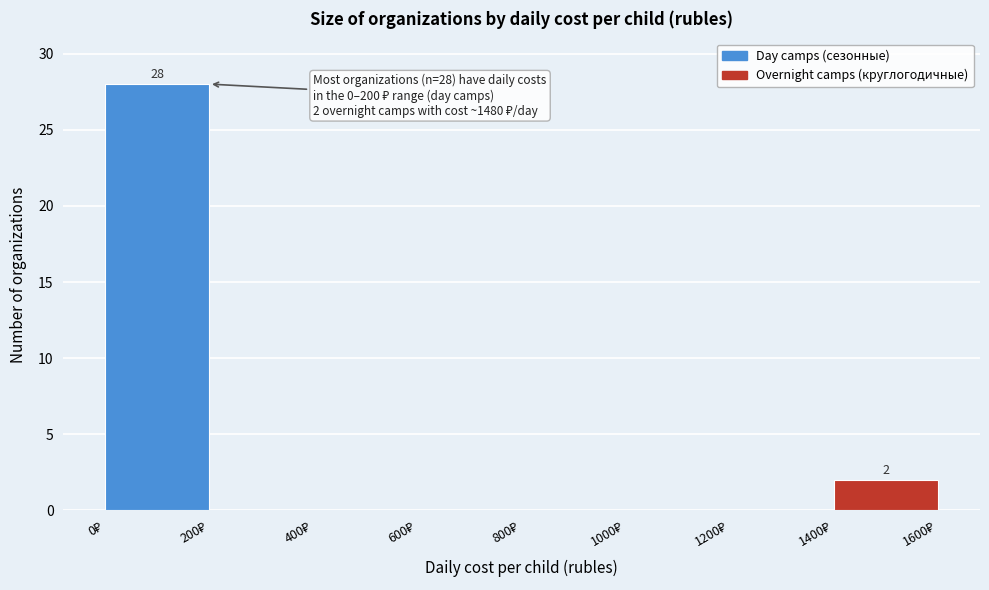

Which range on the x-axis has the tallest bar?

0 to 200